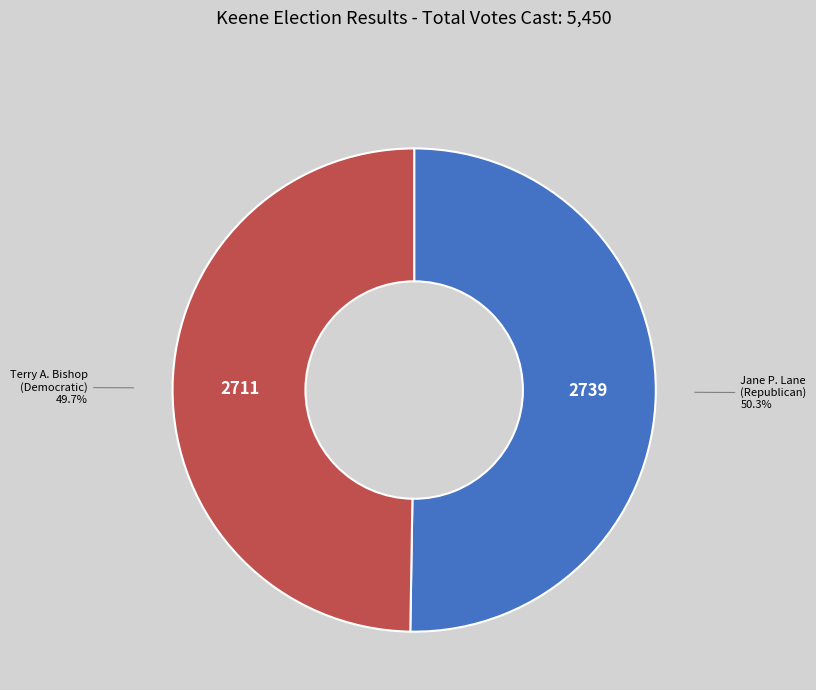

Rank the categories by value from lowest to highest.

Terry A. Bishop (Democratic), Jane P. Lane (Republican)